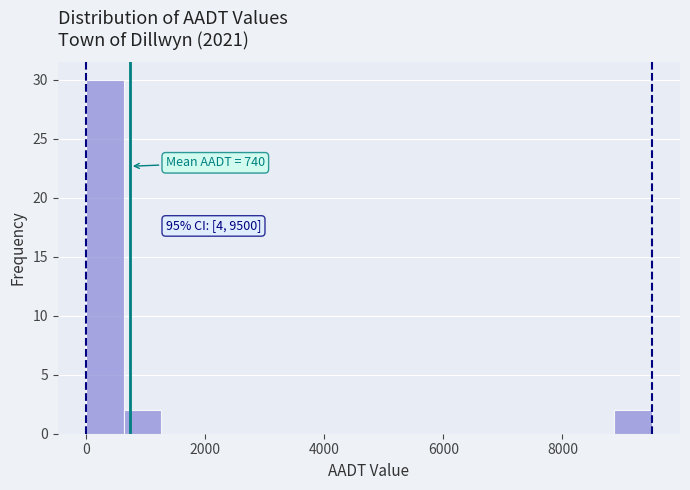

Around what value on the x-axis is the tallest bar? Give the approximate position of its centre, as read against the axis.

400